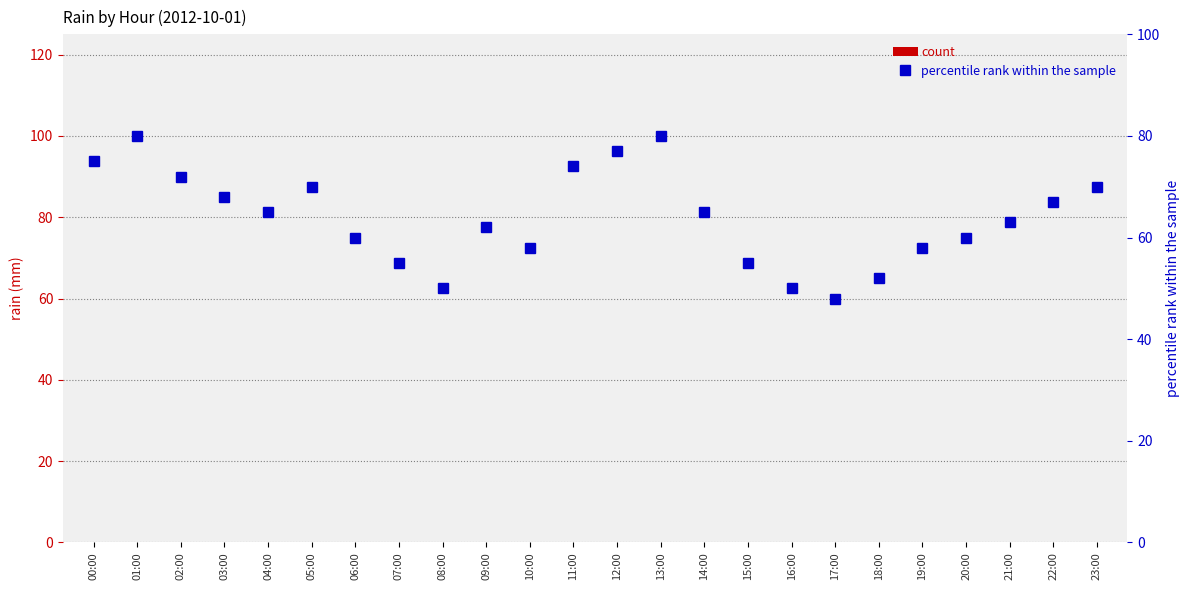

Where is percentile rank within the sample nearest to the value 64?

04:00